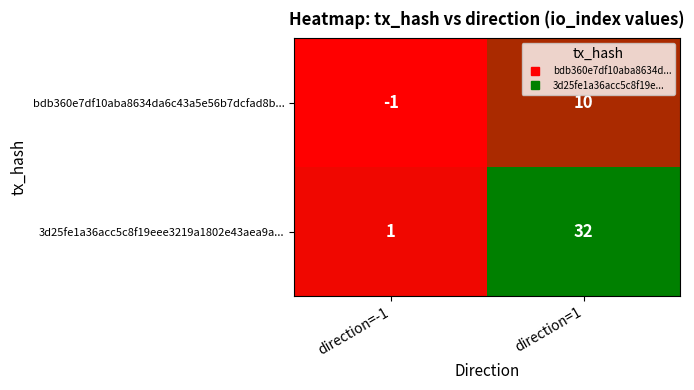

Which series changed the most between direction=-1 and direction=1?

3d25fe1a36acc5c8f19eee3219a1802e43aea9a...